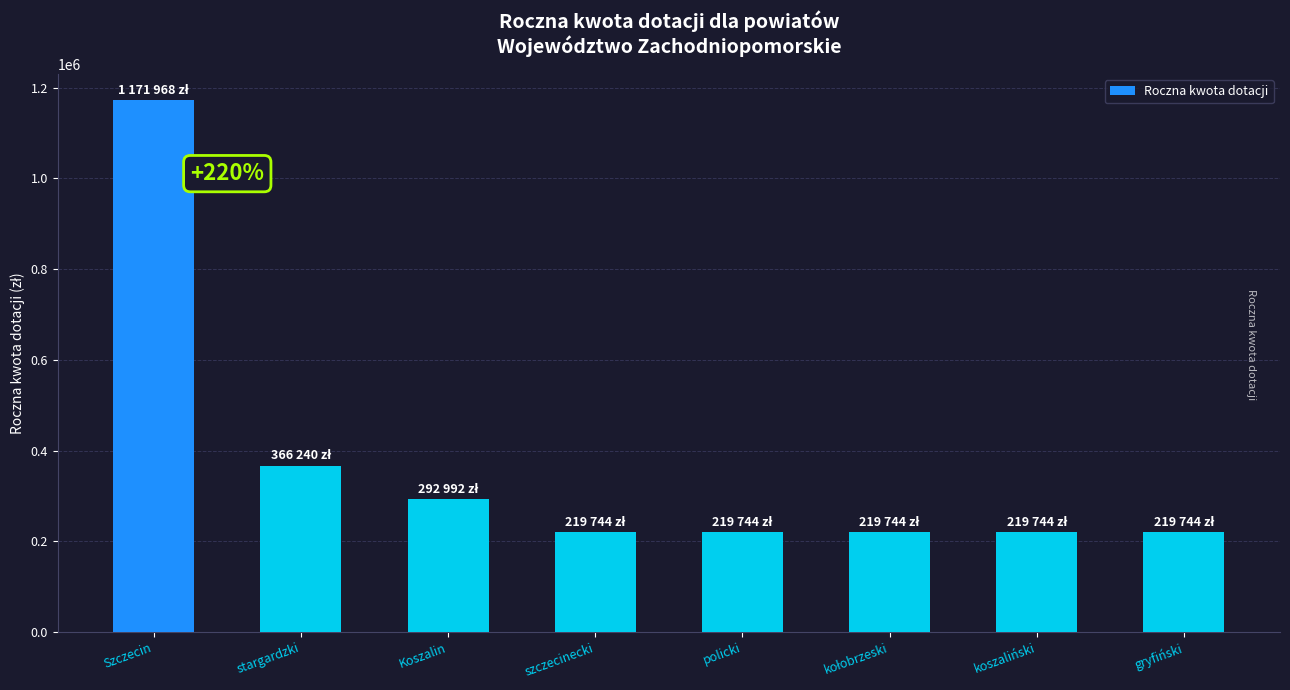

What is the change in value from Koszalin to policki?

-73248